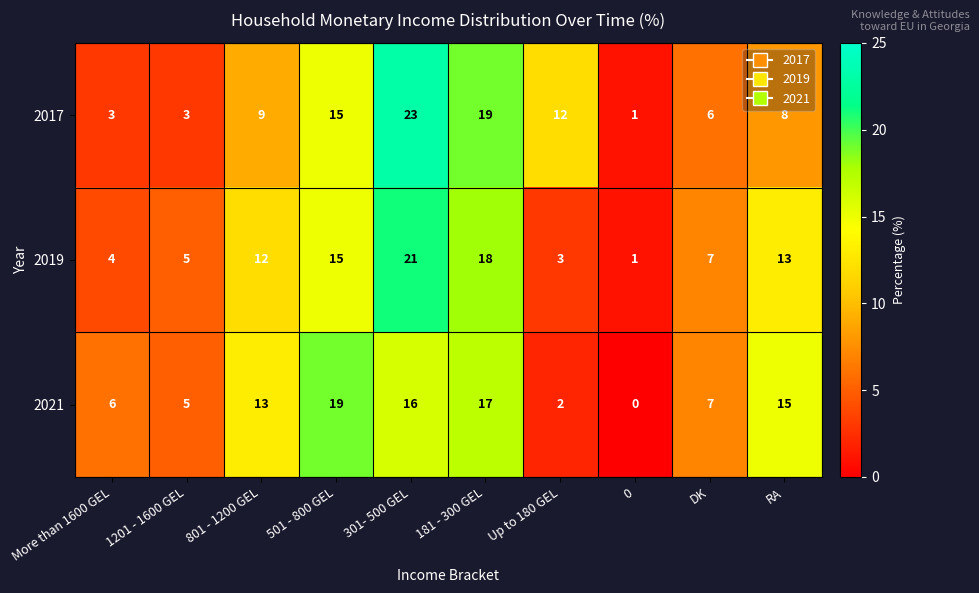

Which series has the largest range (max minus min)?

2017